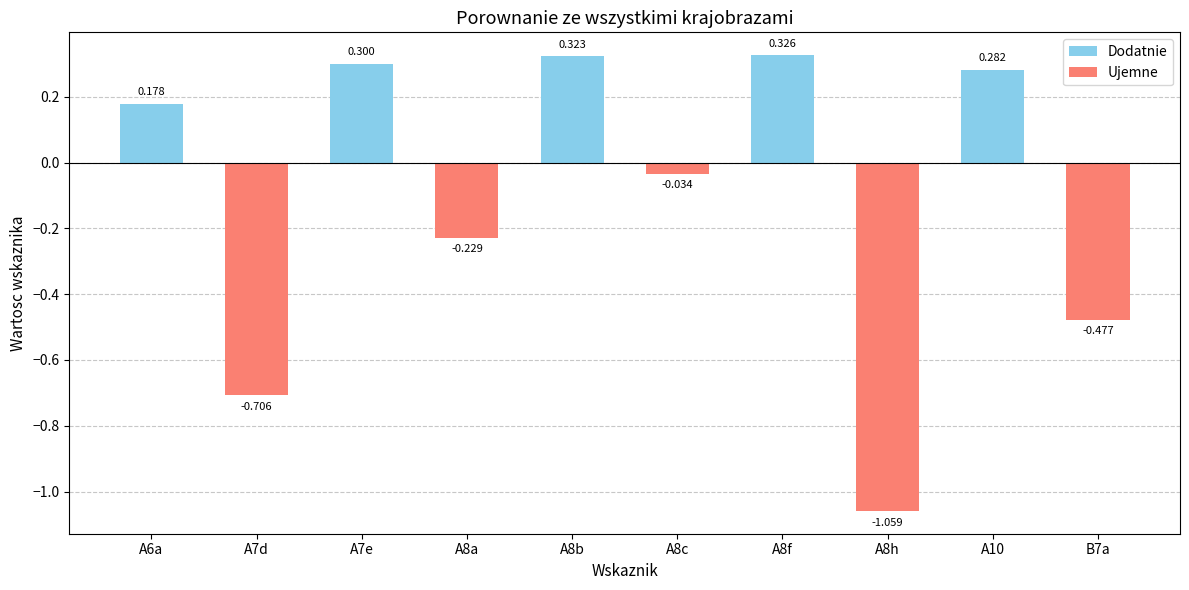

What is the total value across all series at A8b?

0.3